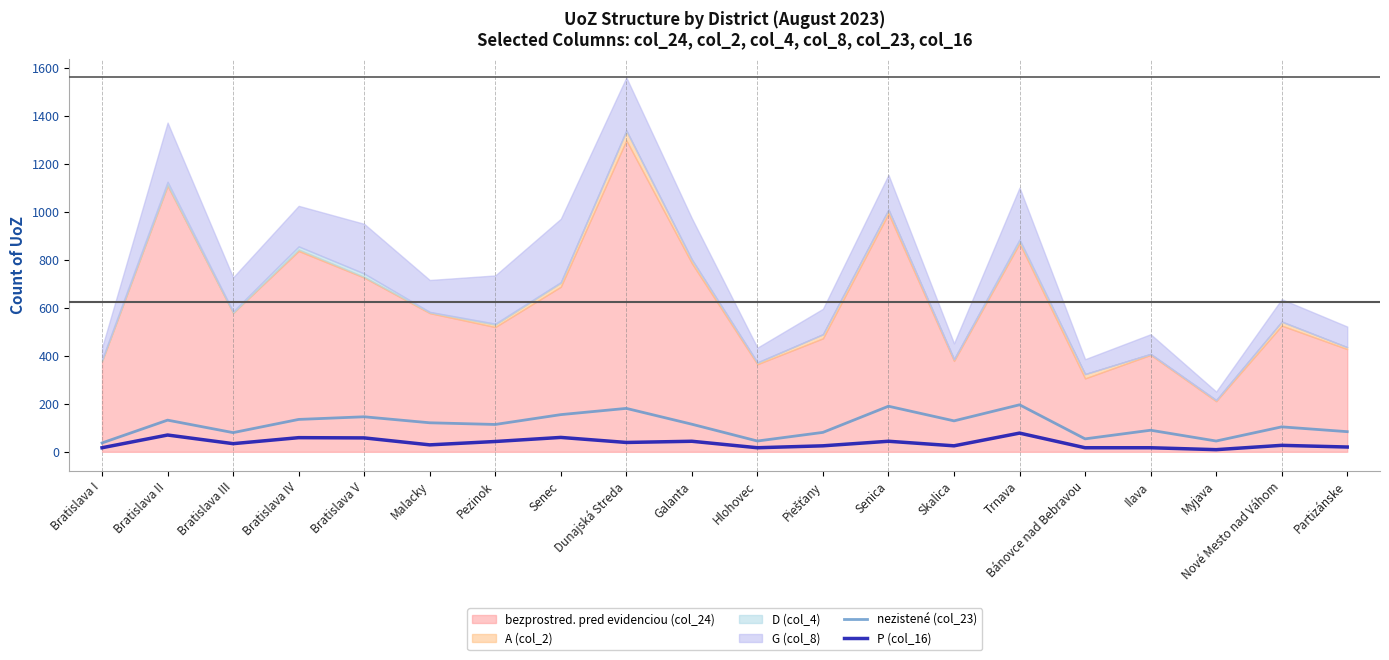

List the labels in order of nezistené (col_23) value, smallest first.

Bratislava I, Hlohovec, Myjava, Bánovce nad Bebravou, Bratislava III, Piešťany, Partizánske, Ilava, Nové Mesto nad Váhom, Pezinok, Galanta, Malacky, Skalica, Bratislava II, Bratislava IV, Bratislava V, Senec, Dunajská Streda, Senica, Trnava